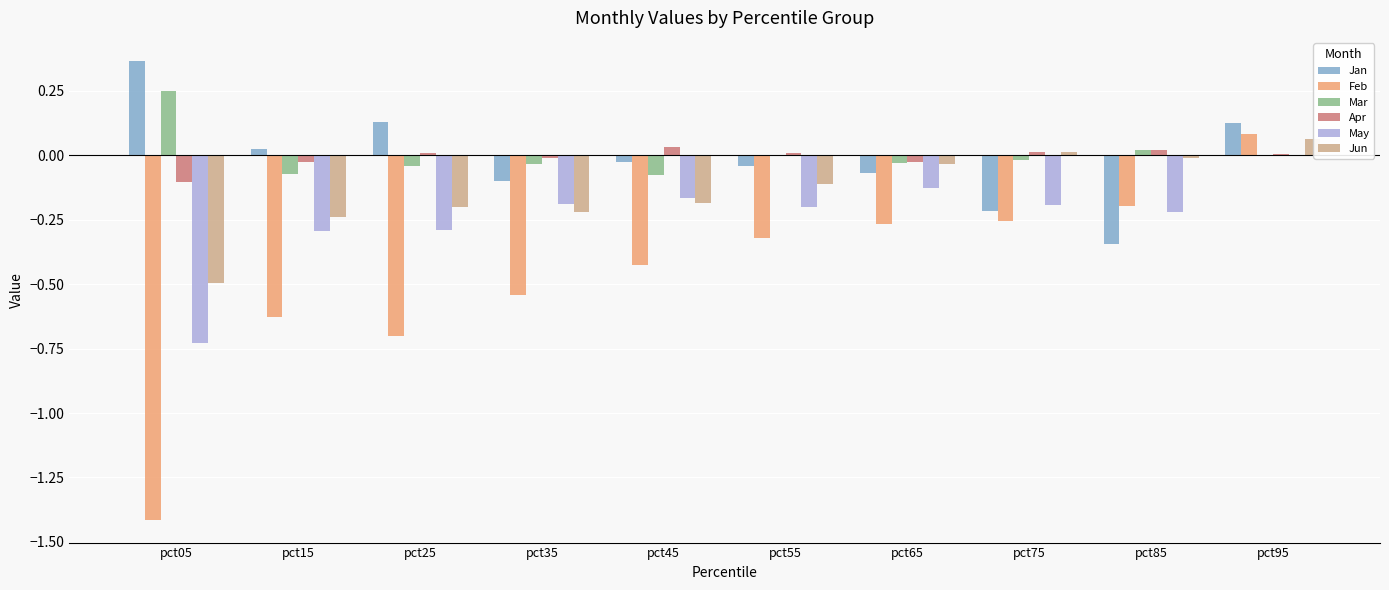

At which label does May reach its peak?

pct95